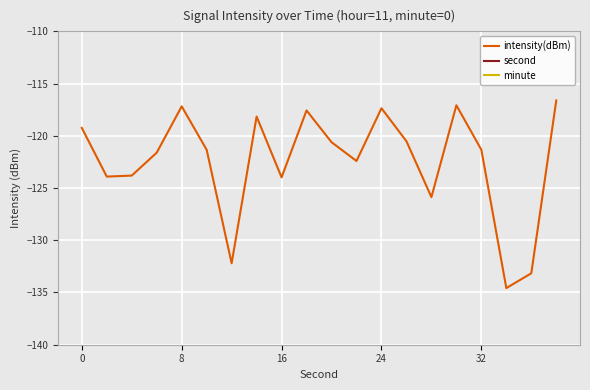

The intensity(dBm) series shows -36.8 at 8. True or false?

False